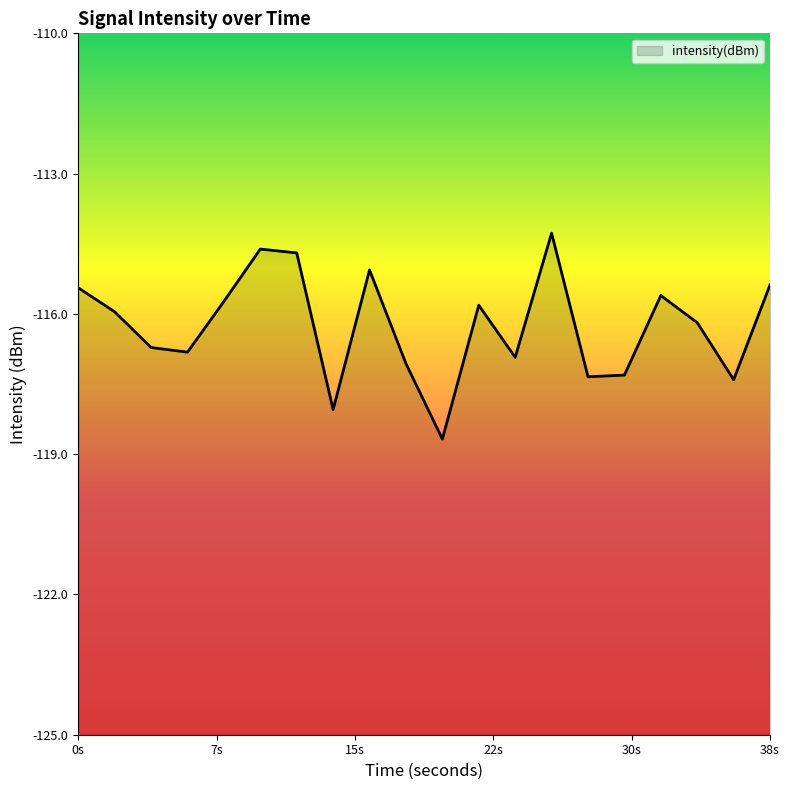

What is the smallest value displayed?

-118.7